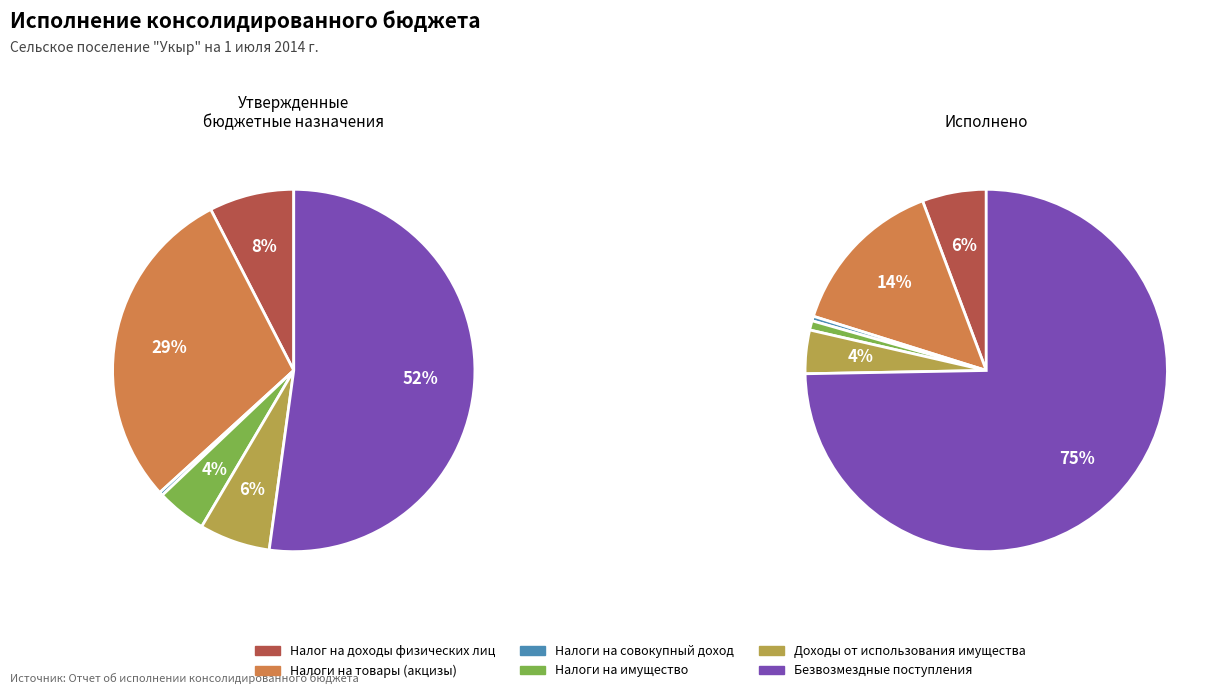

The Налог на доходы физических лиц slice represents 6% of the pie. True or false?

True